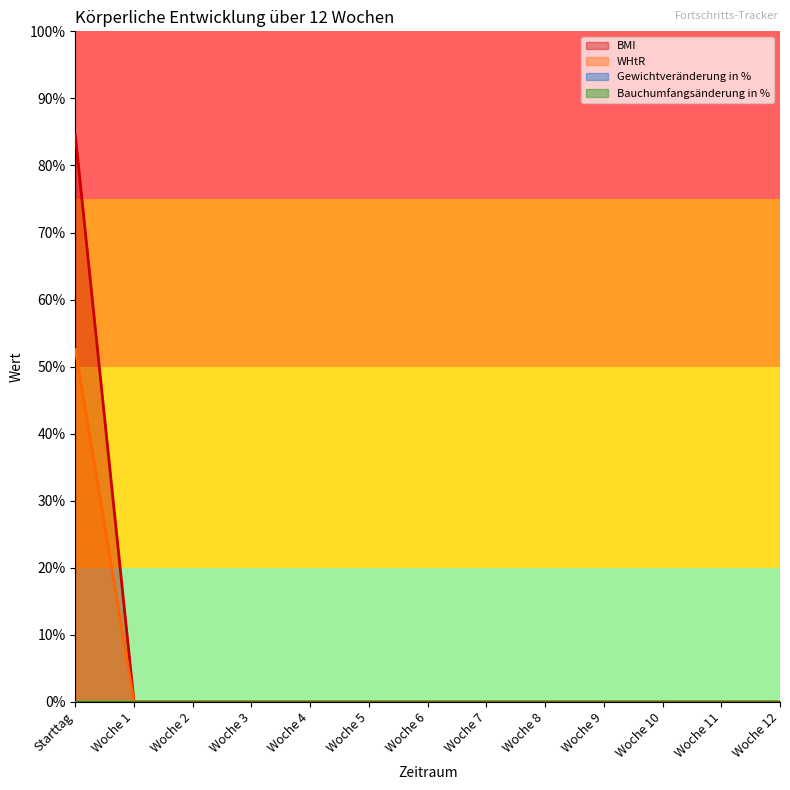

How many BMI values are between 0 and 1?

13